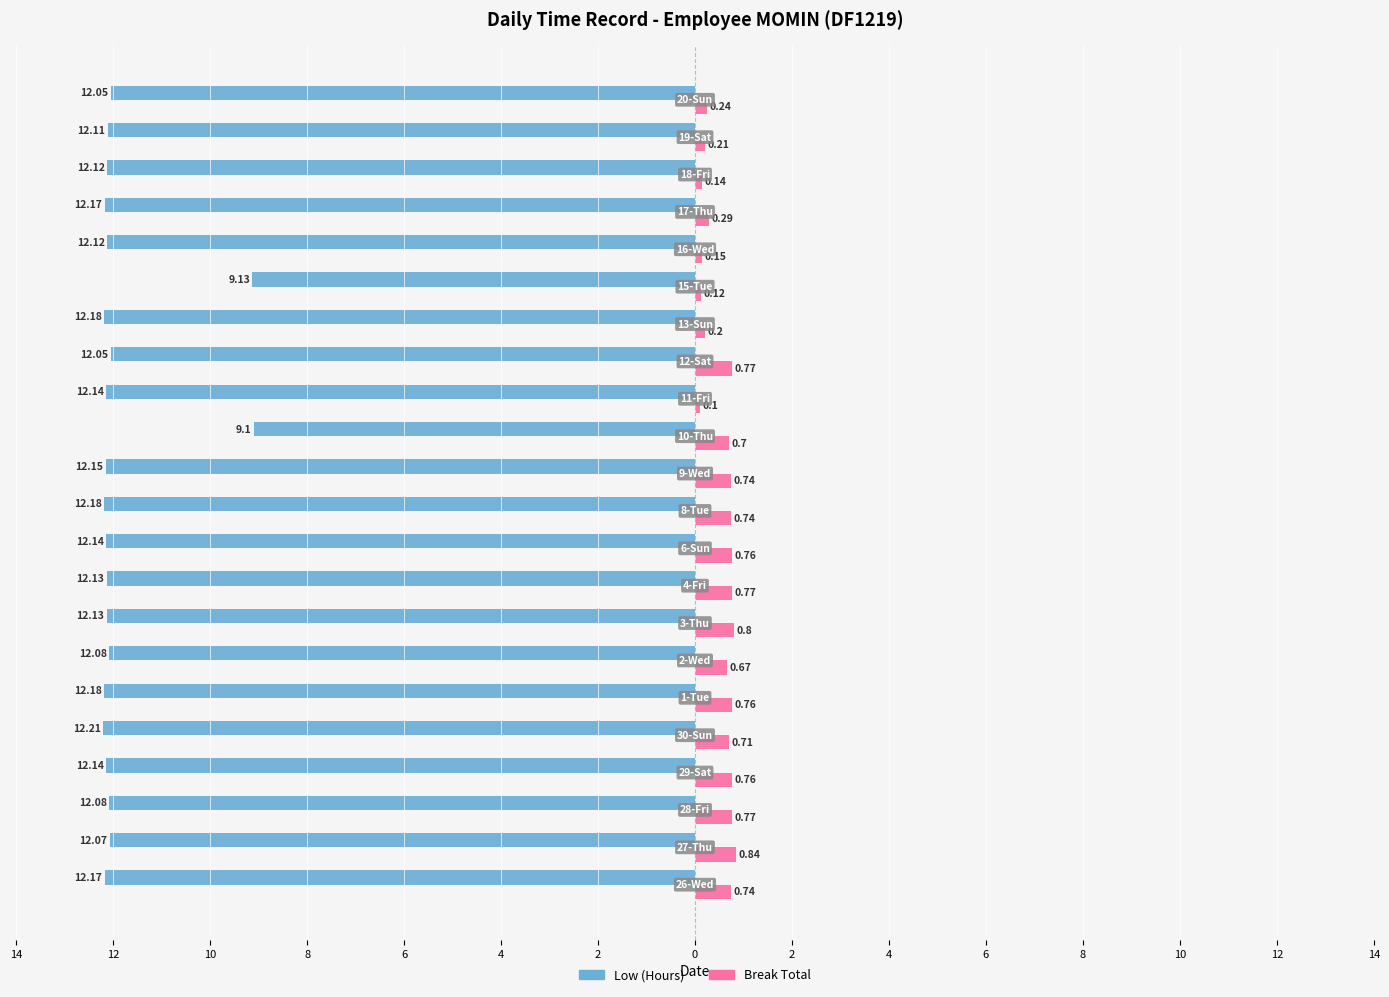

What are all the series names shown in the legend?

Low (Hours), Break Total